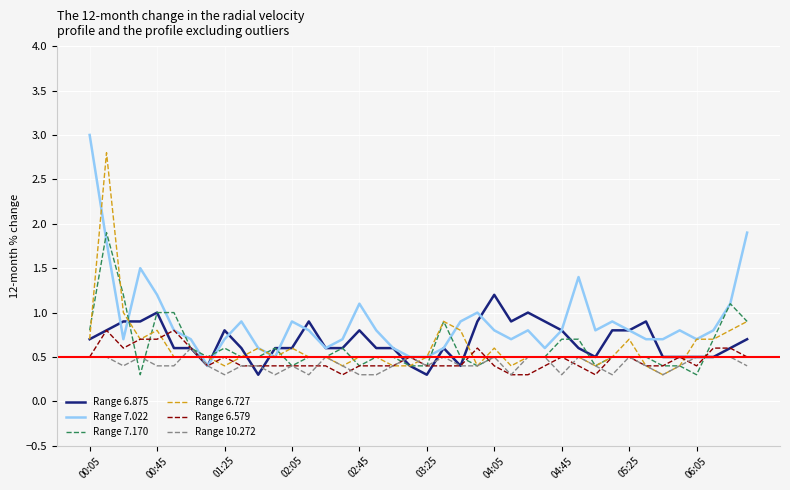

What is the minimum value shown in the chart?

0.3